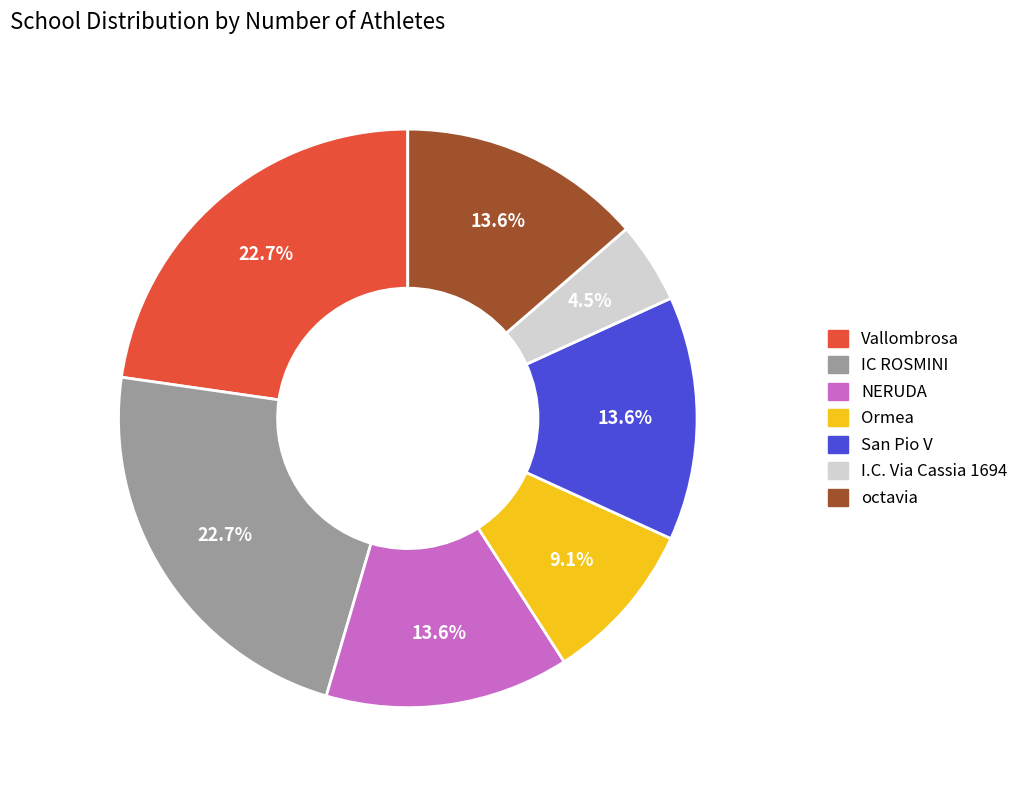

To the nearest percent, what percentage of the pie is Vallombrosa?

23%